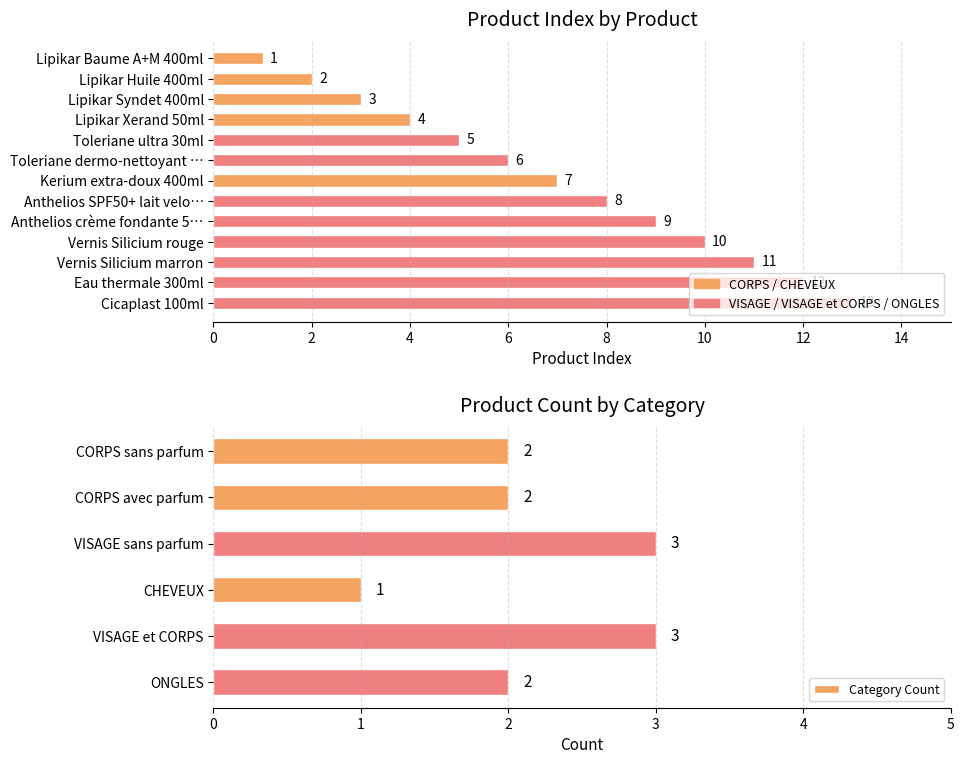

The value at Anthelios crème fondante 5… is 9. True or false?

True